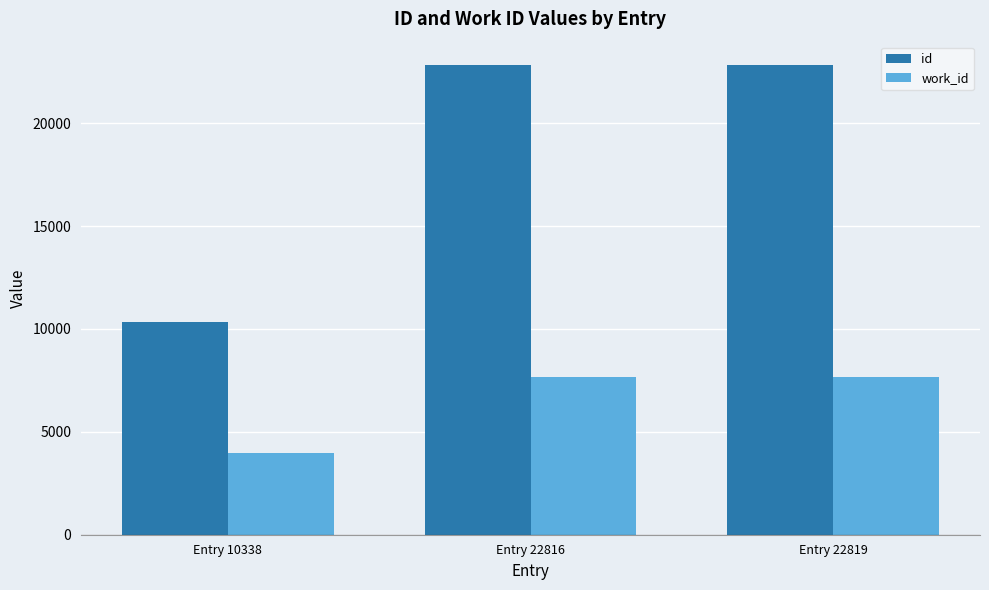

Which category has the lowest value in the work_id series?

Entry 10338